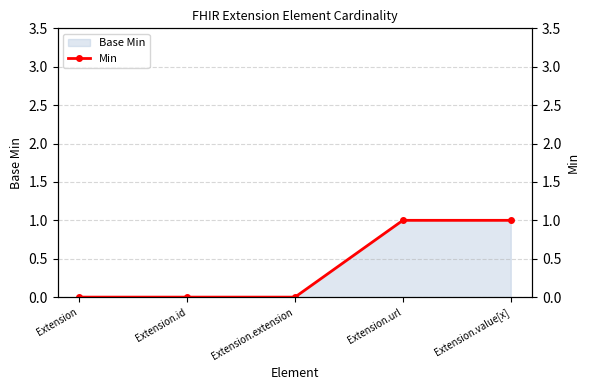

Reading left to right, what are all the values shown in this chart?

0	0	0	1	1